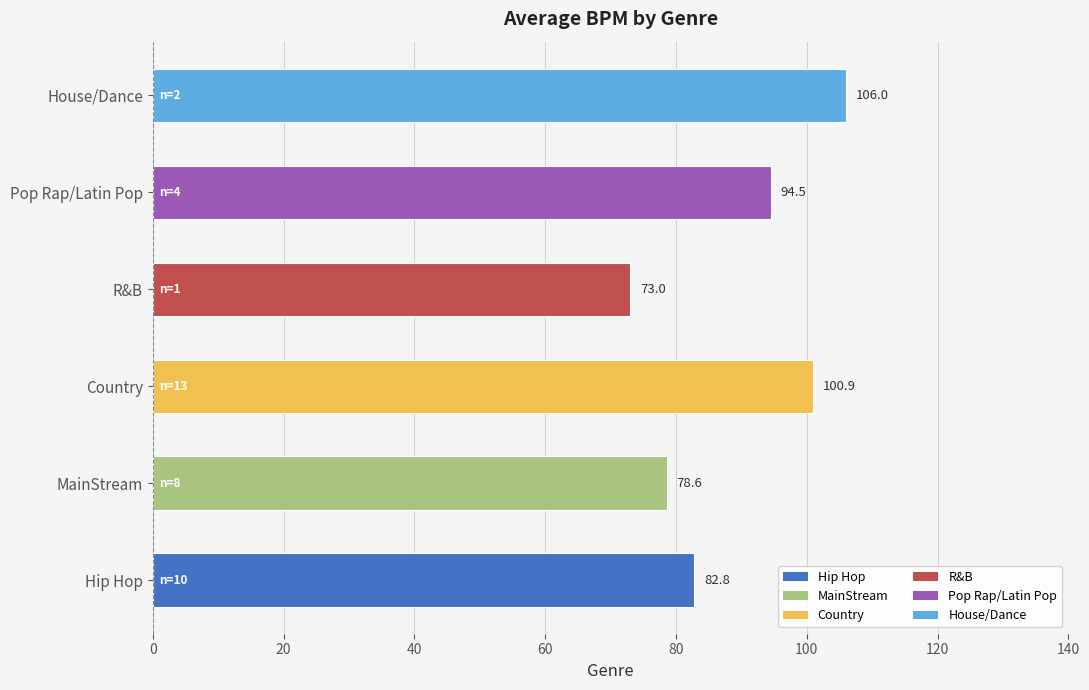

What is the ratio of the value at MainStream to the value at House/Dance?

0.7